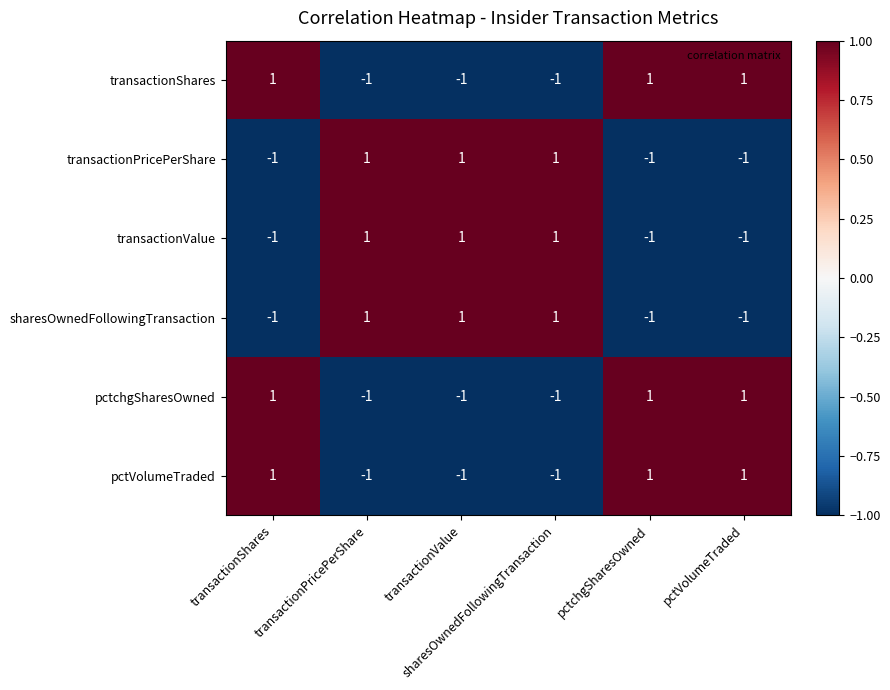

At how many categories does at least one series exceed 0?

6